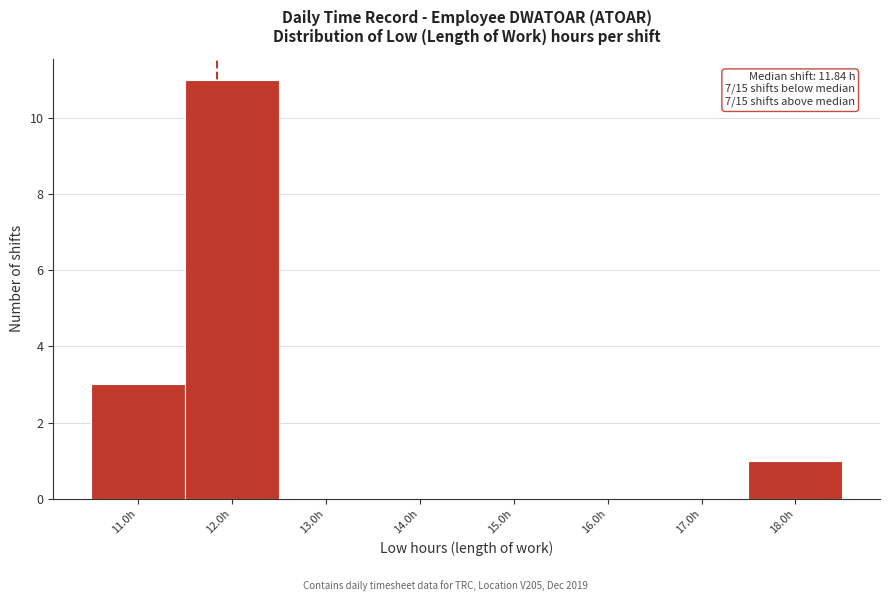

Over which range of the x-axis is the bar tallest?

11.5 to 12.5